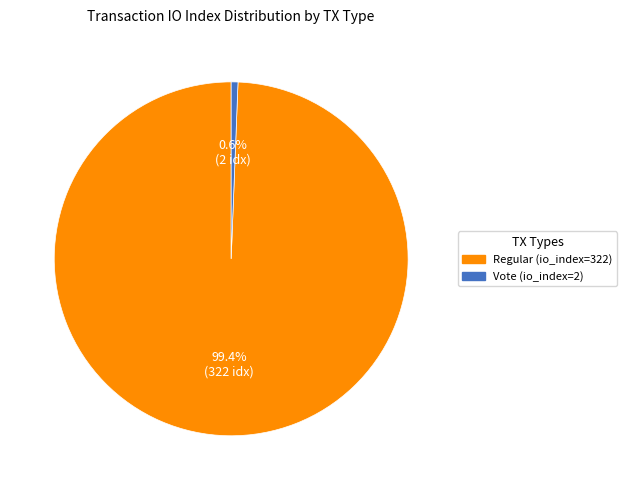

What is the total percentage of Regular (io_index=322) and Vote (io_index=2)?

100.0%